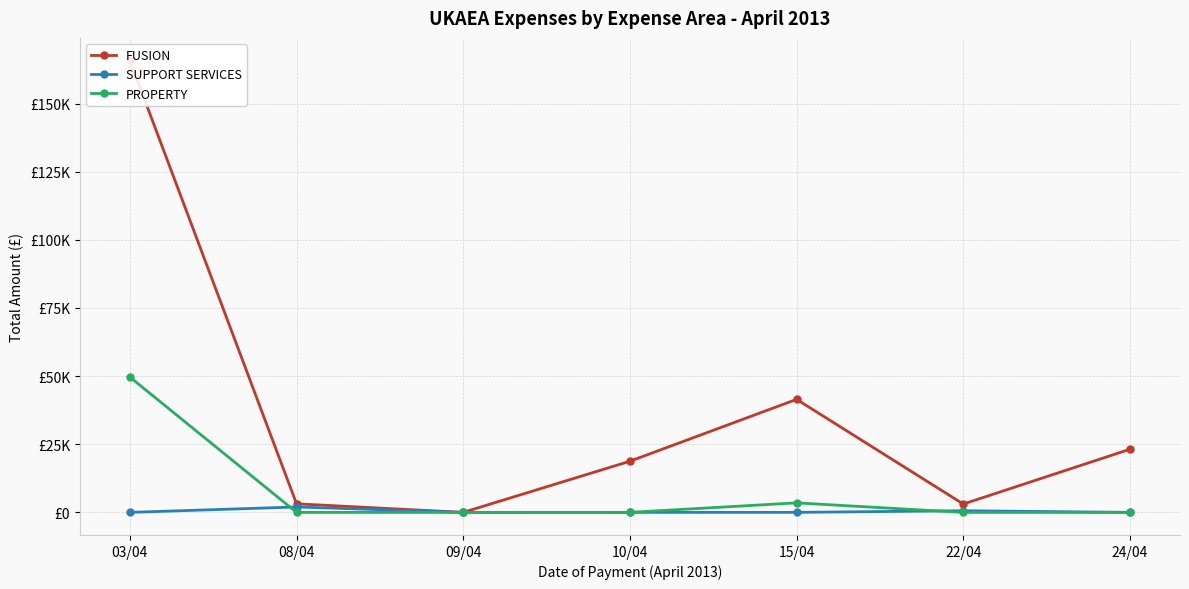

What is the average value of the FUSION series?

36484.6